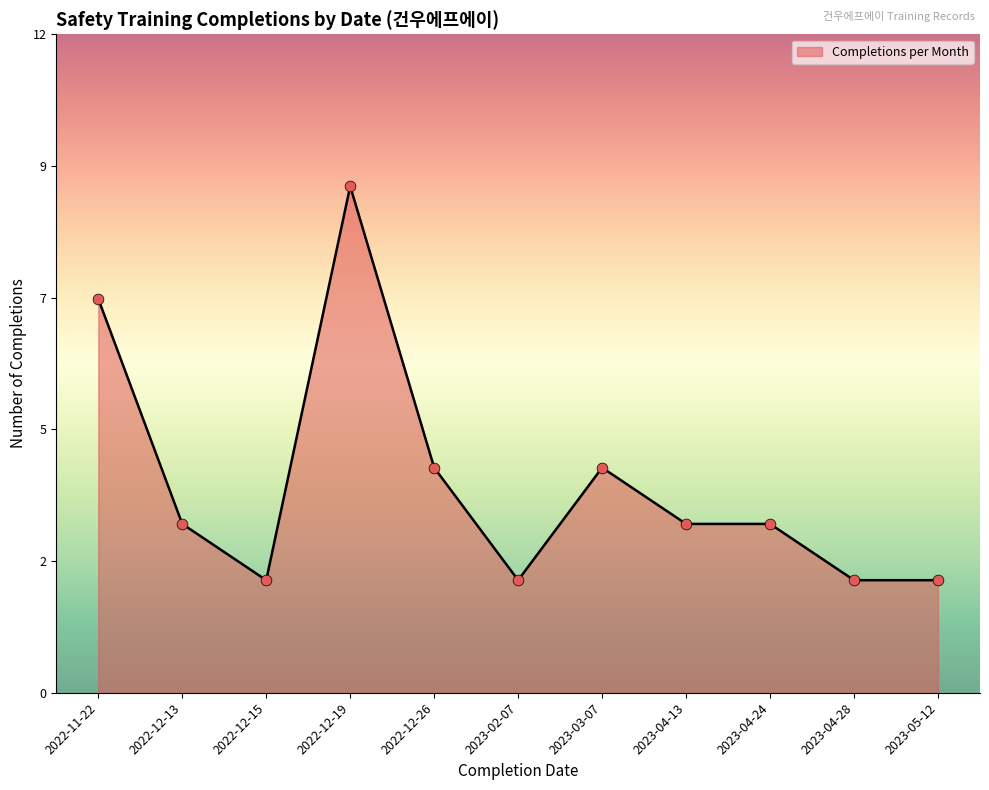

What is the ratio of the value at 2022-12-13 to the value at 2023-04-28?

1.5